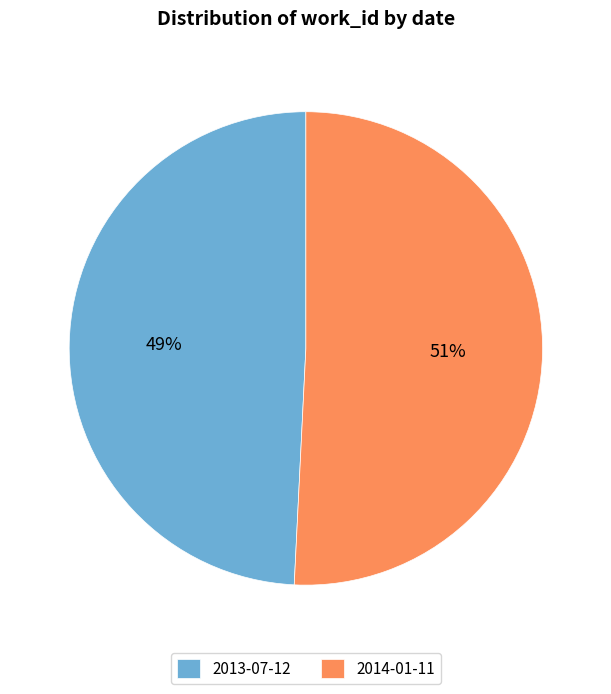

What percentage is the 2013-07-12 slice, to the nearest percent?

49%